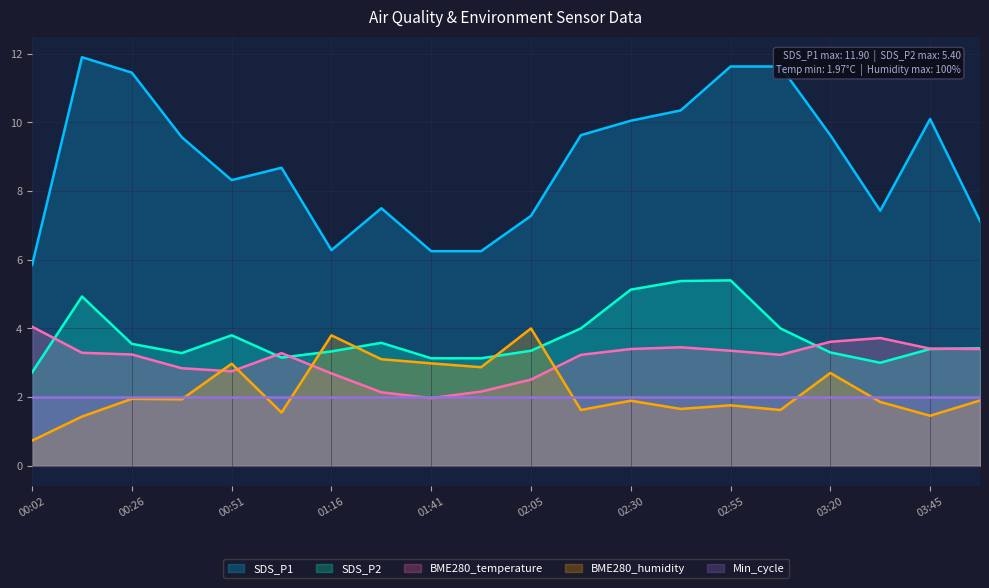

What is the difference between the maximum and minimum values in the BME280_humidity series?

3.3